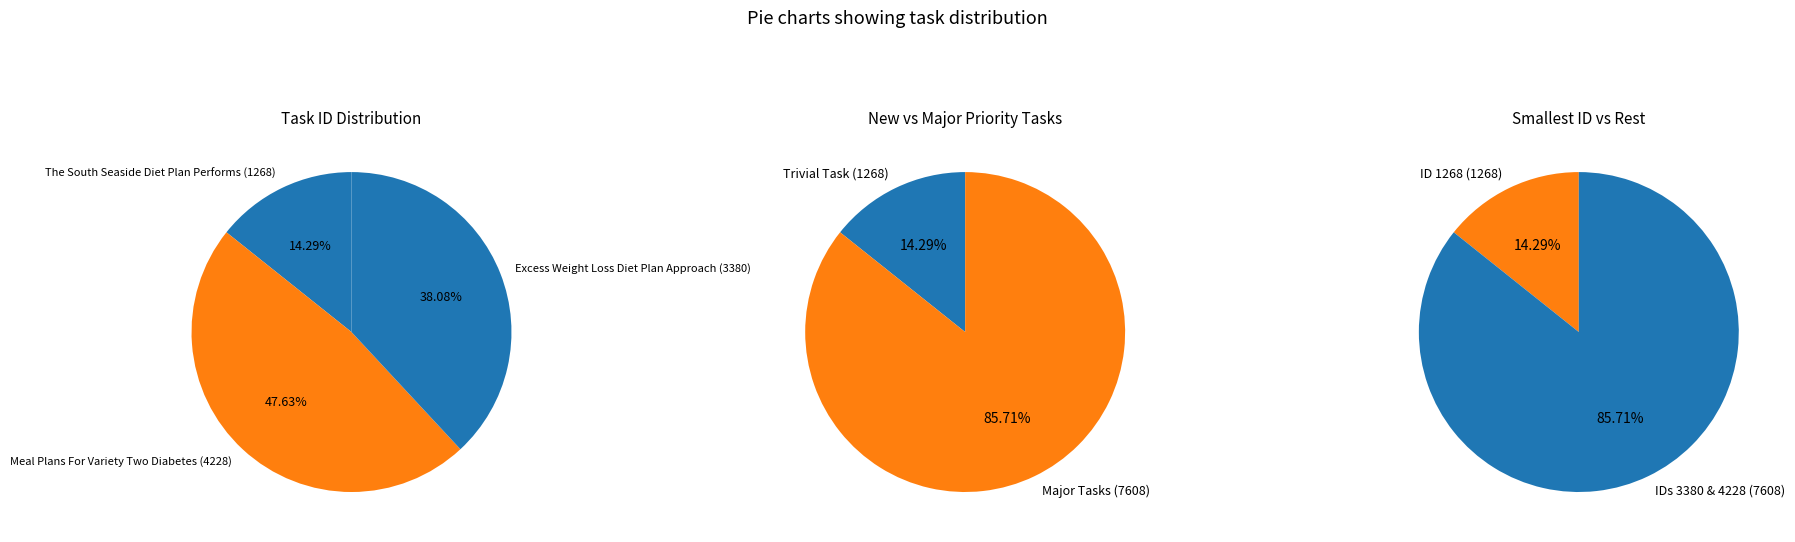

True or false: The South Seaside Diet Plan Performs (1268) accounts for 14% of the total.

True